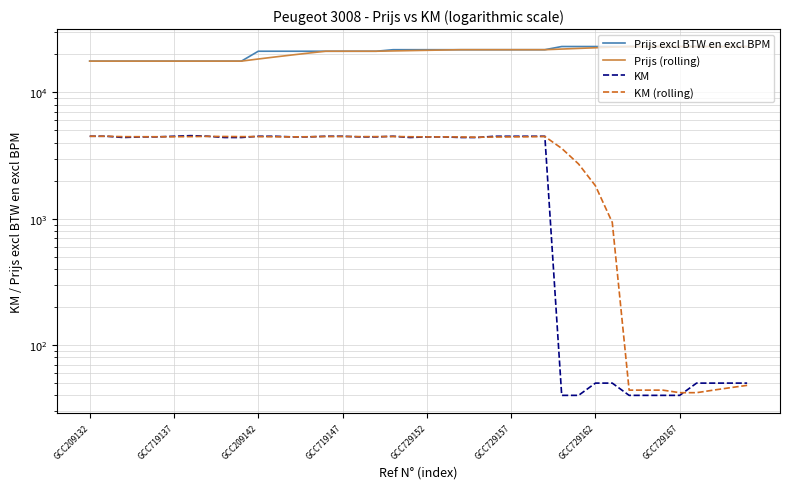

At how many categories does at least one series exceed 16663?

40